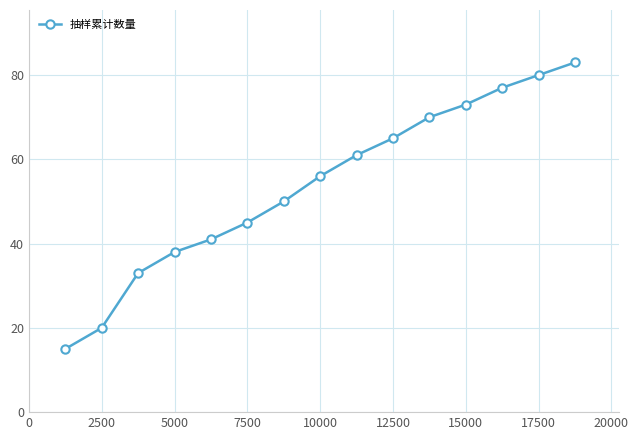

What is the minimum value shown in the chart?

15